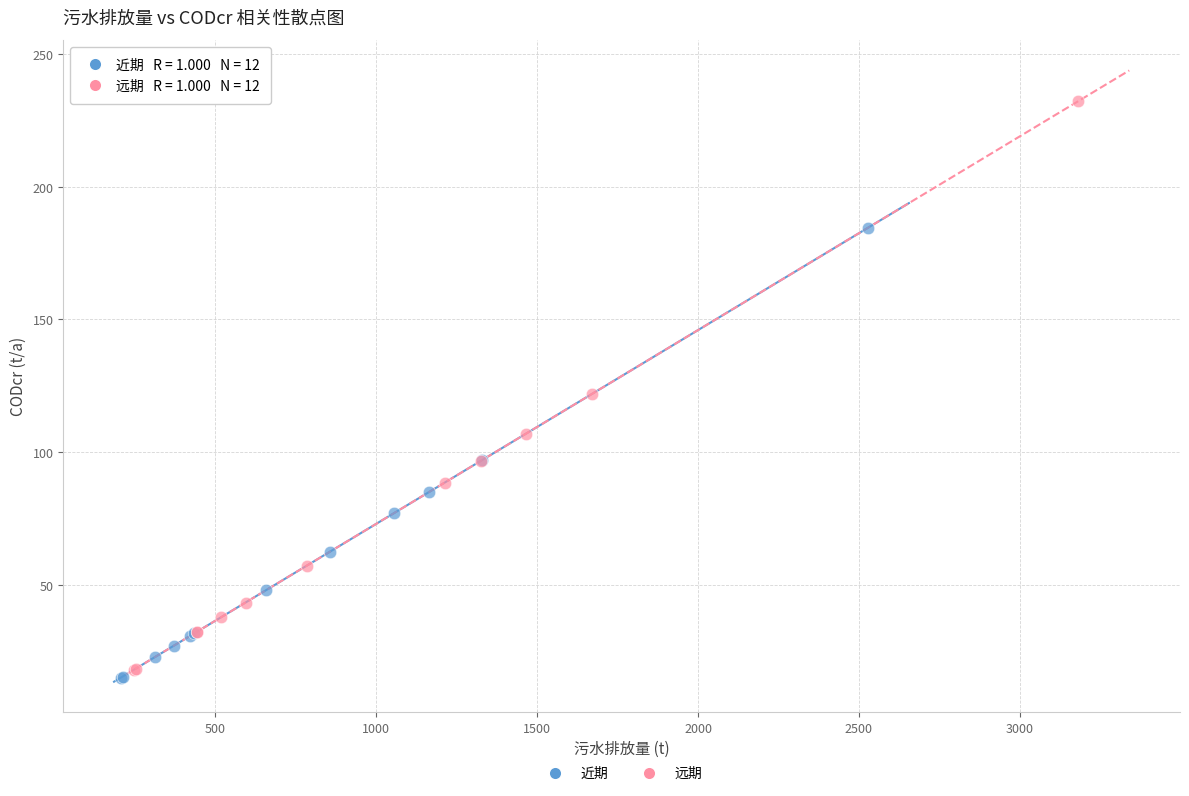

What are all the series names shown in the legend?

近期, 远期